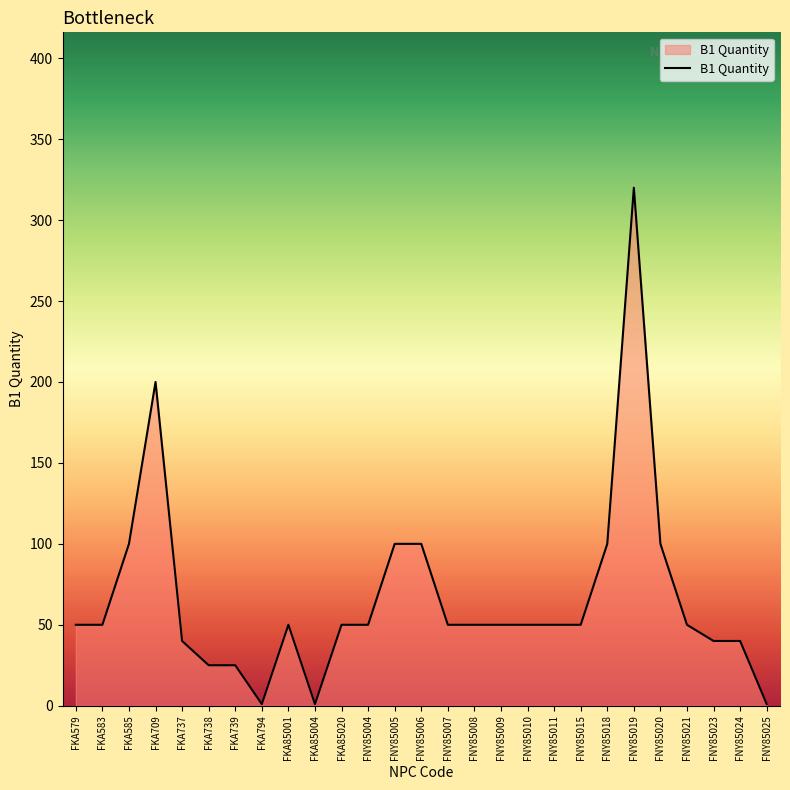

At which label is the value closest to 160?

FKA709